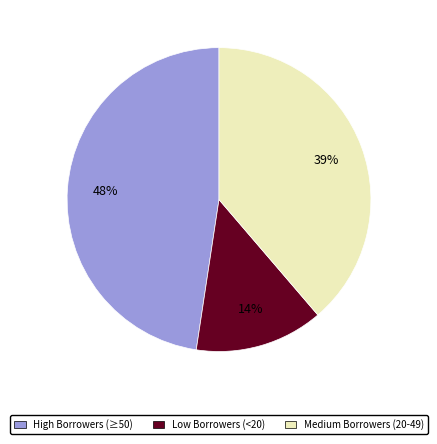

Which slice is the smallest?

Low Borrowers (<20)